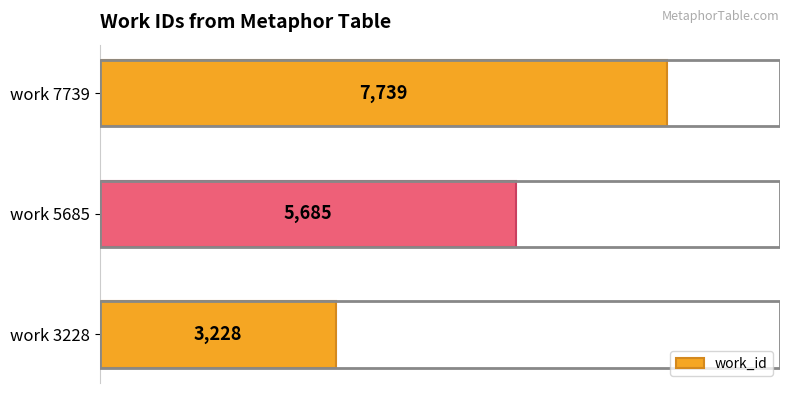

Where is the data nearest to the value 5483?

work 5685